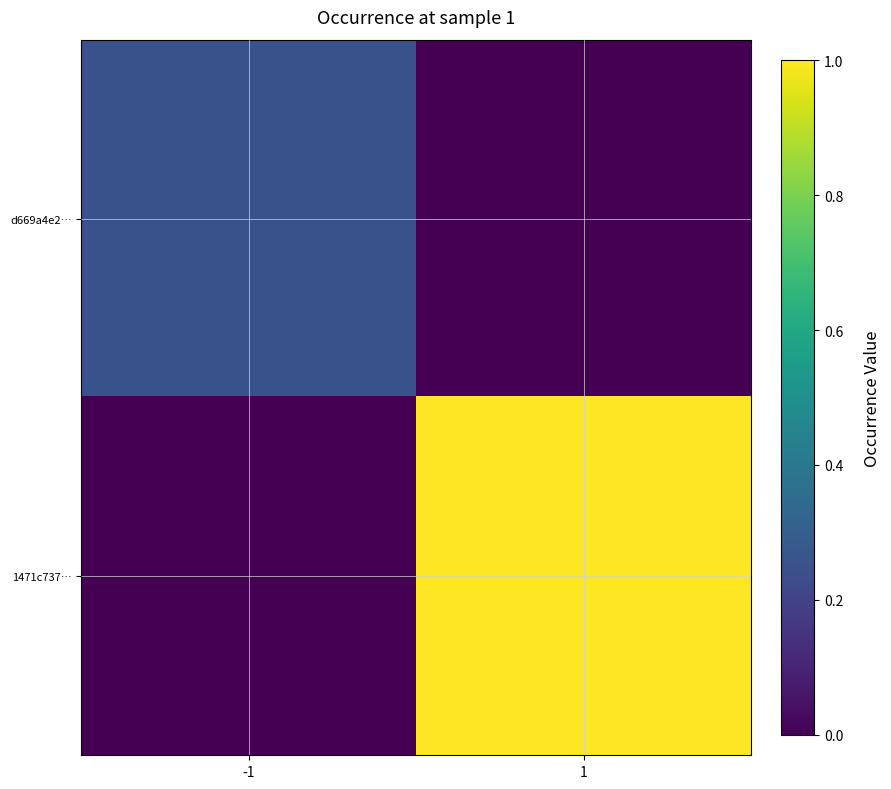

Which series changed the most between -1 and 1?

1471c737…